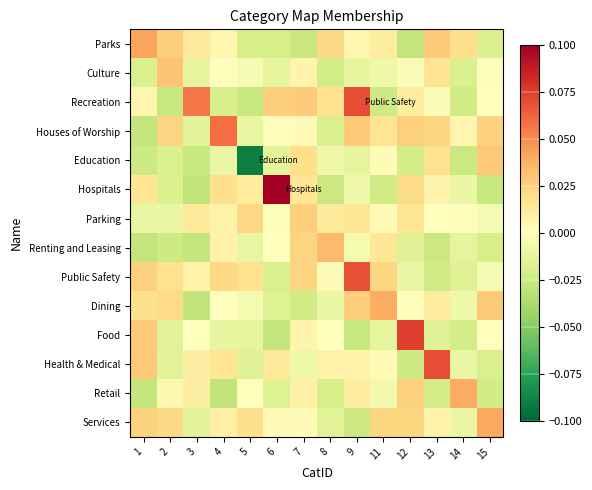

What is the difference between the highest and lowest values at 11?

0.1